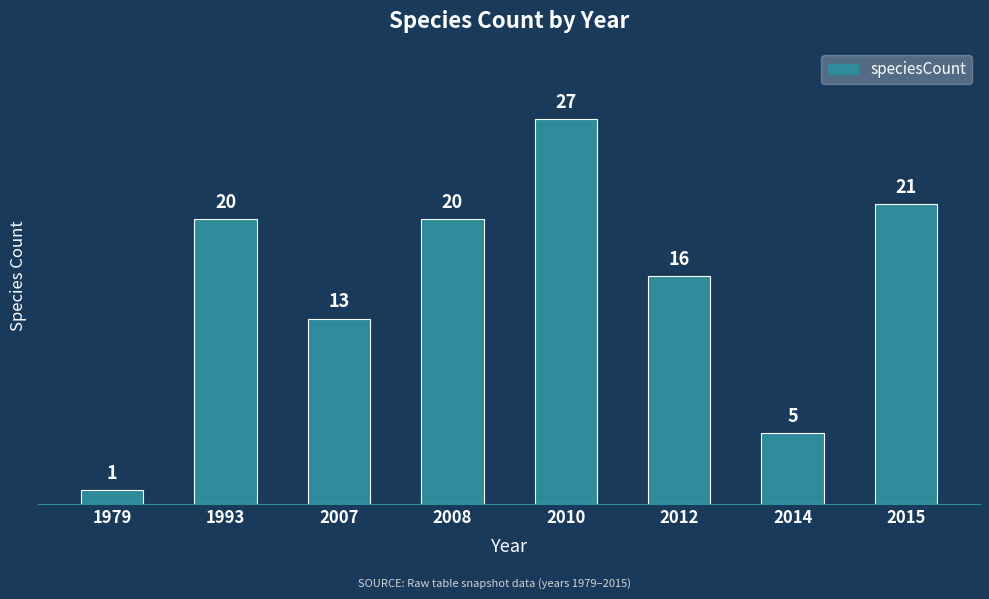

Which label corresponds to the smallest value in the chart?

1979